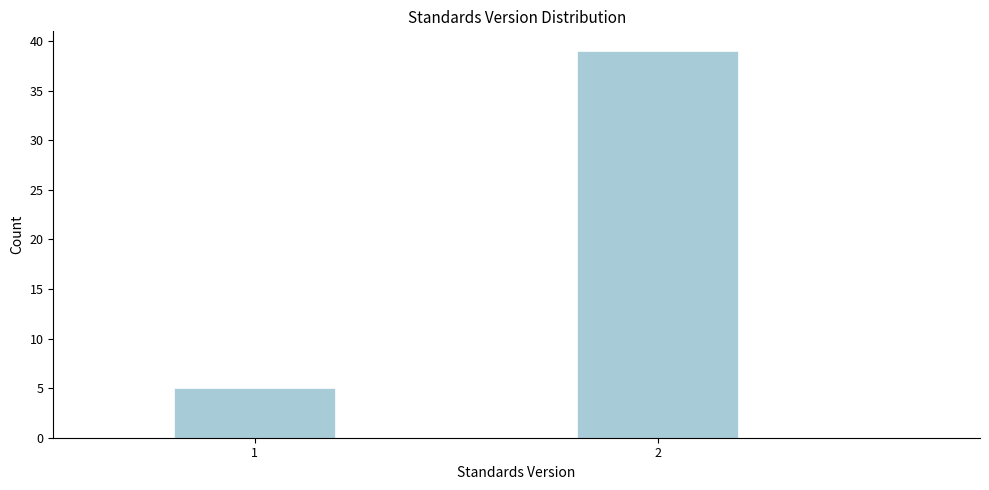

Reading right to left, extract all data points from this chart.

2=39	1=5